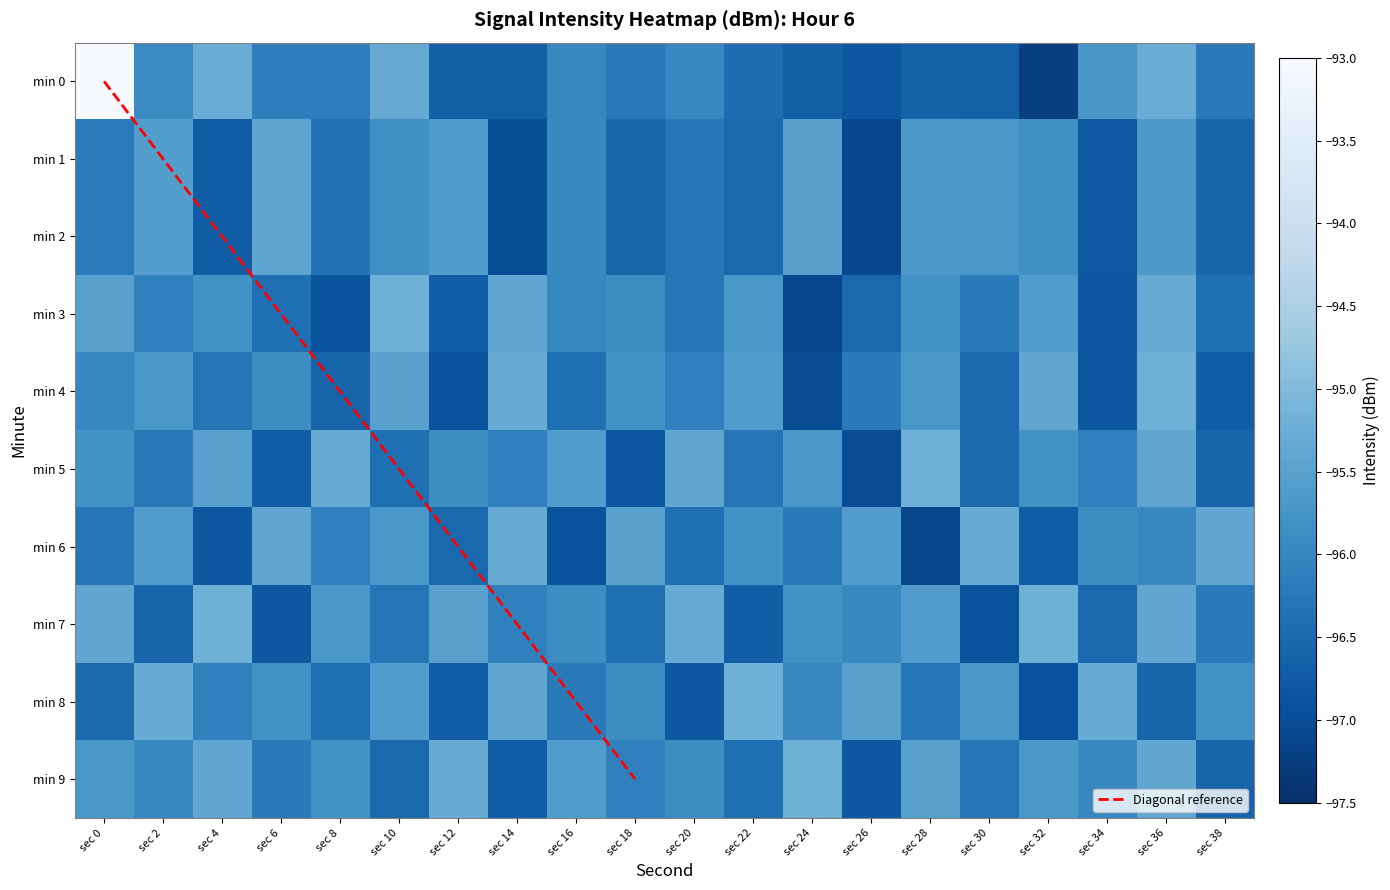

Reading left to right, transcribe all the data shown in this chart.

0: -93.0	-95.9	-95.3	-96.1	-96.1	-95.3	-96.7	-96.7	-96.0	-96.2	-96.0	-96.4	-96.7	-96.8	-96.6	-96.7	-97.2	-95.7	-95.3	-96.2
1: -96.2	-95.6	-96.7	-95.4	-96.4	-95.9	-95.6	-97.0	-96.0	-96.5	-96.3	-96.5	-95.5	-97.1	-95.7	-95.7	-95.8	-96.8	-95.7	-96.6
2: -96.2	-95.6	-96.7	-95.4	-96.4	-95.9	-95.6	-97.0	-96.0	-96.5	-96.3	-96.5	-95.5	-97.1	-95.7	-95.7	-95.8	-96.8	-95.7	-96.6
3: -95.5	-96.1	-95.8	-96.4	-96.9	-95.2	-96.7	-95.4	-96.0	-95.9	-96.3	-95.7	-97.1	-96.5	-95.8	-96.2	-95.6	-96.8	-95.3	-96.4
4: -96.0	-95.7	-96.3	-95.9	-96.6	-95.5	-96.9	-95.3	-96.4	-95.8	-96.1	-95.6	-97.0	-96.2	-95.7	-96.5	-95.4	-96.8	-95.2	-96.7
5: -95.8	-96.2	-95.5	-96.7	-95.3	-96.4	-95.9	-96.1	-95.6	-96.8	-95.4	-96.3	-95.7	-97.0	-95.2	-96.5	-95.8	-96.1	-95.4	-96.6
6: -96.3	-95.6	-96.8	-95.4	-96.1	-95.7	-96.5	-95.3	-96.9	-95.5	-96.4	-95.8	-96.2	-95.6	-97.1	-95.3	-96.7	-95.9	-96.0	-95.4
7: -95.4	-96.6	-95.2	-96.8	-95.7	-96.3	-95.5	-96.1	-95.9	-96.4	-95.3	-96.7	-95.8	-96.0	-95.6	-96.9	-95.2	-96.5	-95.4	-96.2
8: -96.5	-95.3	-96.1	-95.8	-96.4	-95.6	-96.7	-95.4	-96.2	-95.9	-96.8	-95.2	-96.0	-95.5	-96.3	-95.7	-96.9	-95.3	-96.6	-95.8
9: -95.7	-96.0	-95.4	-96.2	-95.8	-96.5	-95.3	-96.7	-95.6	-96.1	-95.9	-96.4	-95.2	-96.8	-95.5	-96.3	-95.7	-96.0	-95.4	-96.6